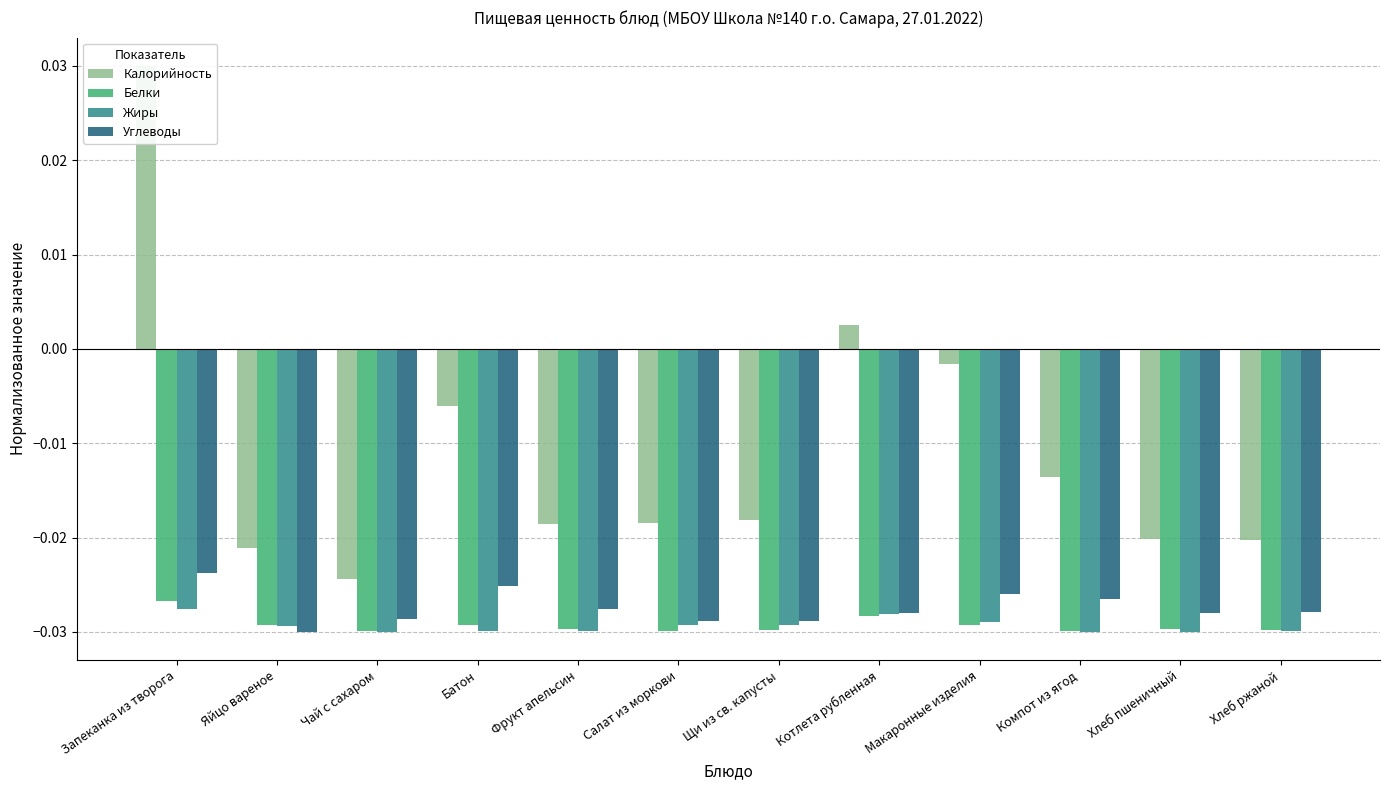

Does the chart contain any negative values?

Yes